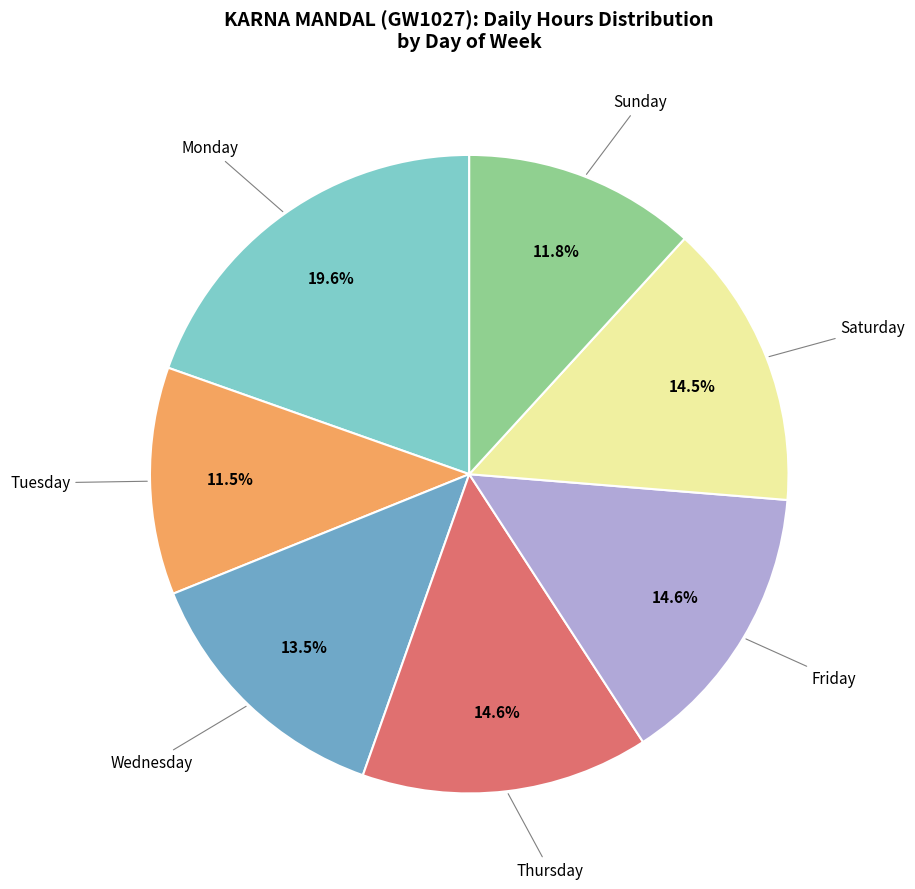

What portion of the pie excludes Wednesday?

86.5%